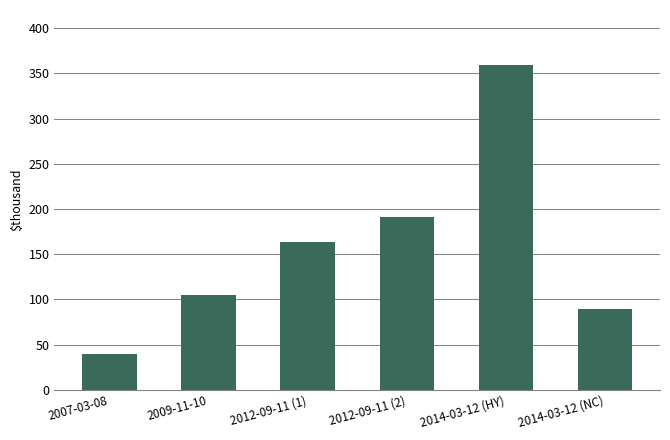

What position from the right is 2007-03-08?

6